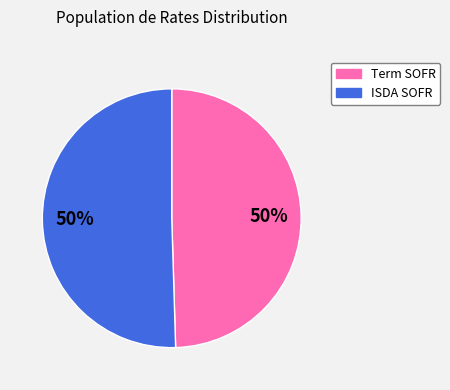

To the nearest percent, what is the average slice percentage?

50%